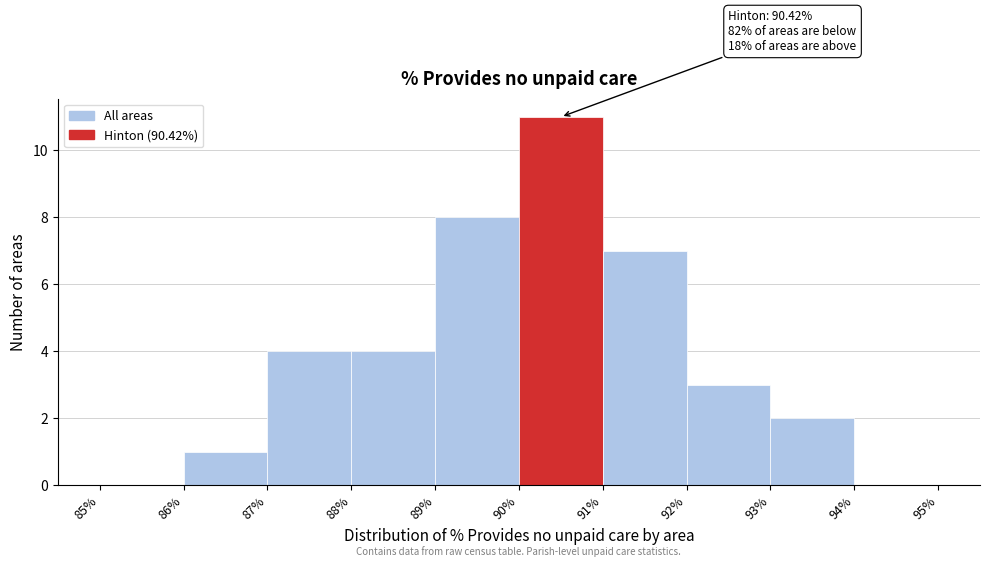

Over which range of the x-axis is the bar tallest?

90% to 91%